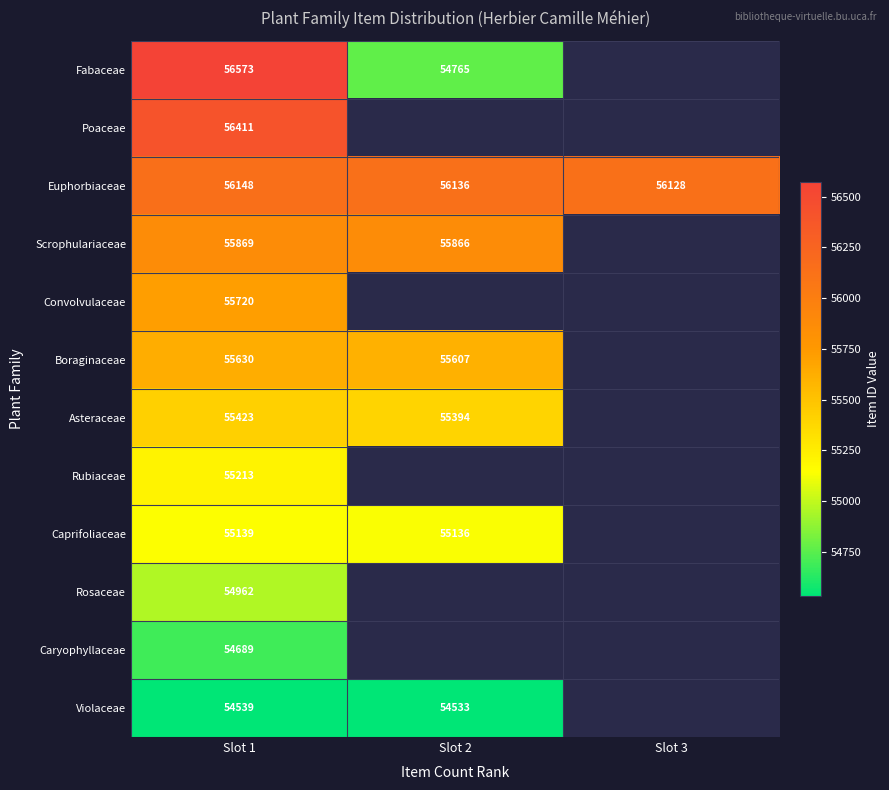

The Poaceae series shows 99800.6 at Slot 1. True or false?

False